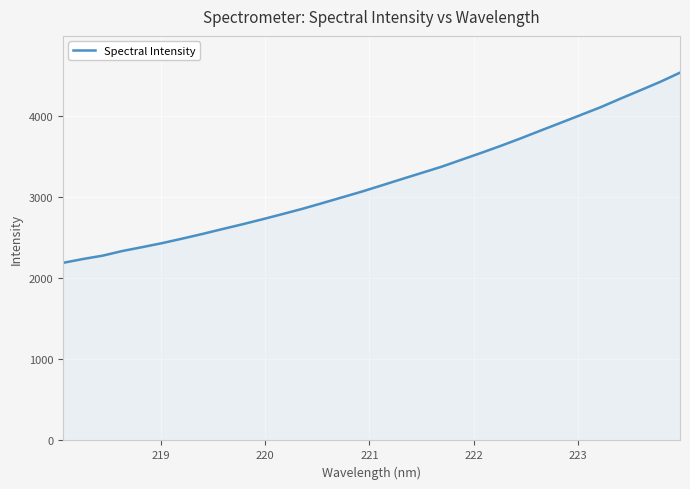

What is the minimum value shown in the chart?

2190.7